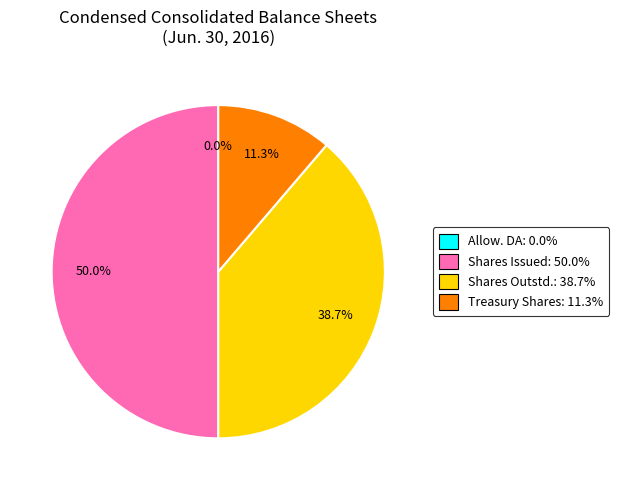

Which slice is the largest?

Shares Issued: 50.0%